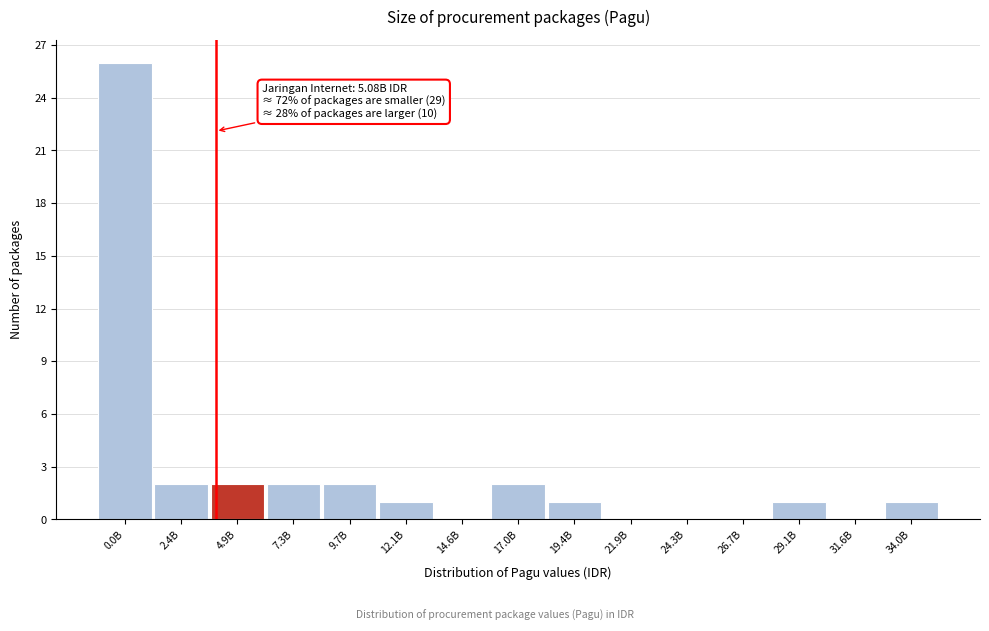

Reading left to right, extract all data points from this chart.

0.0B=26	2.4B=2	4.9B=2	7.3B=2	9.7B=2	12.1B=1	14.6B=0	17.0B=2	19.4B=1	21.9B=0	24.3B=0	26.7B=0	29.1B=1	31.6B=0	34.0B=1